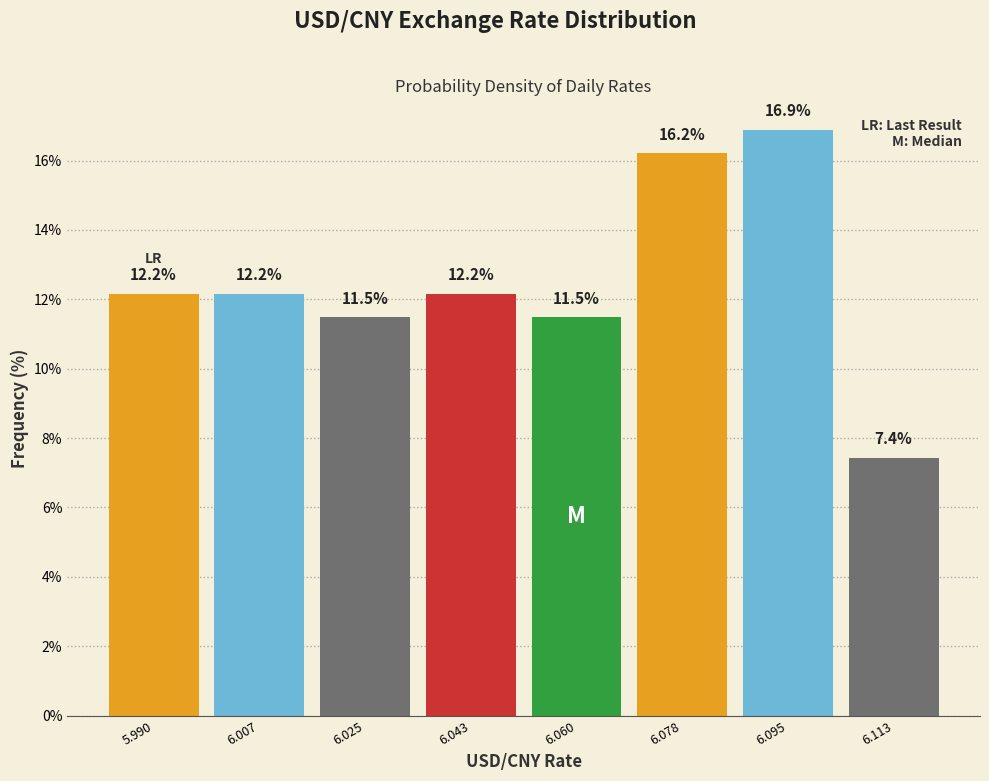

Reading left to right, list every bar in this chart as the range it spans on the x-axis followed by its height. The bar edges are not printed on the chart, so give them approximately, as read against the axis.

5.982 to 5.998: 12.2
5.998 to 6.016: 12.2
6.016 to 6.034: 11.5
6.034 to 6.052: 12.2
6.052 to 6.068: 11.5
6.068 to 6.086: 16.2
6.086 to 6.104: 16.9
6.104 to 6.122: 7.4